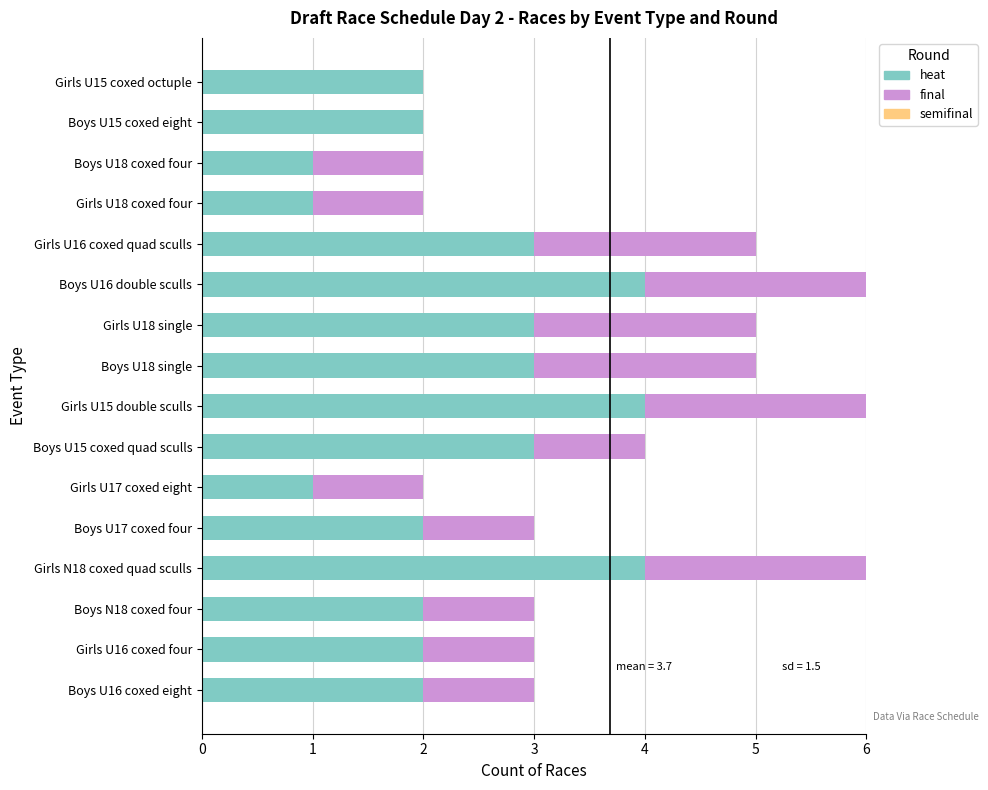

What is the total value across all series at Boys U16 coxed eight?

3